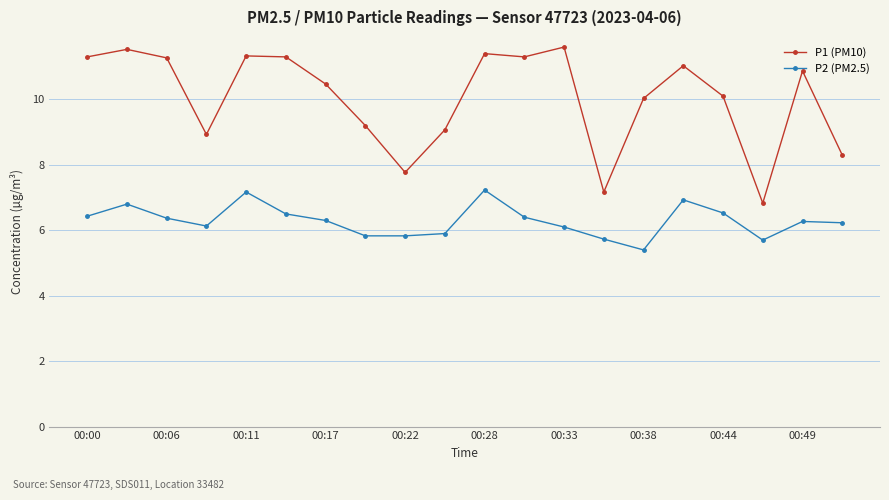

What are all the series names shown in the legend?

P1 (PM10), P2 (PM2.5)